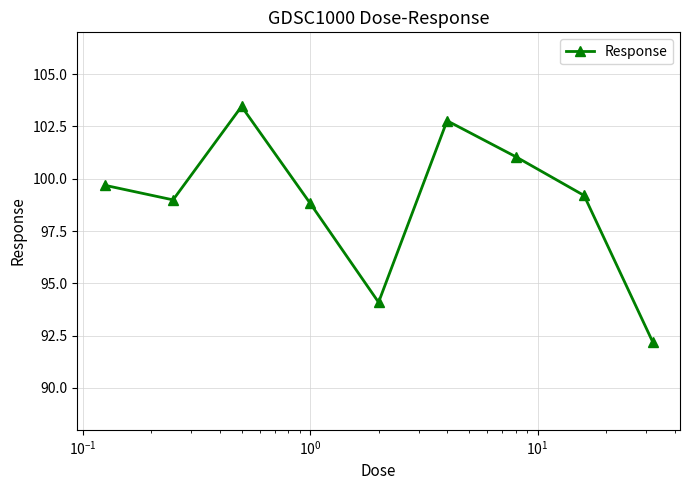

Does the chart have visible grid lines?

Yes